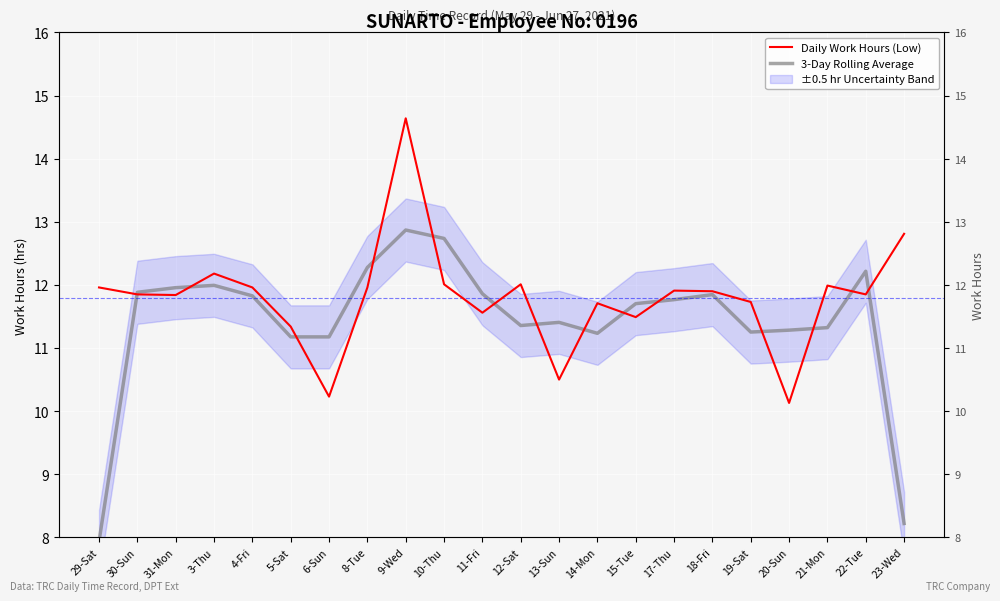

Which series has the widest spread of values?

3-Day Rolling Average